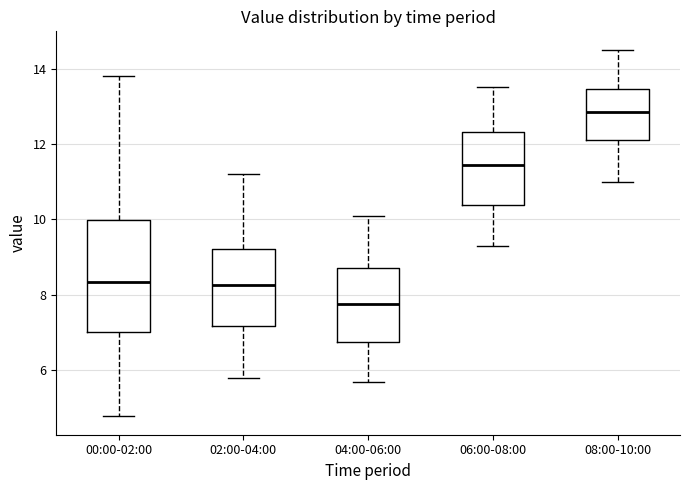

Reading left to right, read every box against the y-axis: the position of its median line, the range the box covers, and the ends of its whiskers. The values are not printed on the chart, so give them approximately, as read against the axis.

00:00-02:00: median 8.4, box 7.0 to 10.0, whiskers 4.8 to 13.8
02:00-04:00: median 8.2, box 7.2 to 9.2, whiskers 5.8 to 11.2
04:00-06:00: median 7.8, box 6.8 to 8.8, whiskers 5.8 to 10.2
06:00-08:00: median 11.4, box 10.4 to 12.4, whiskers 9.4 to 13.6
08:00-10:00: median 12.8, box 12.2 to 13.4, whiskers 11.0 to 14.6